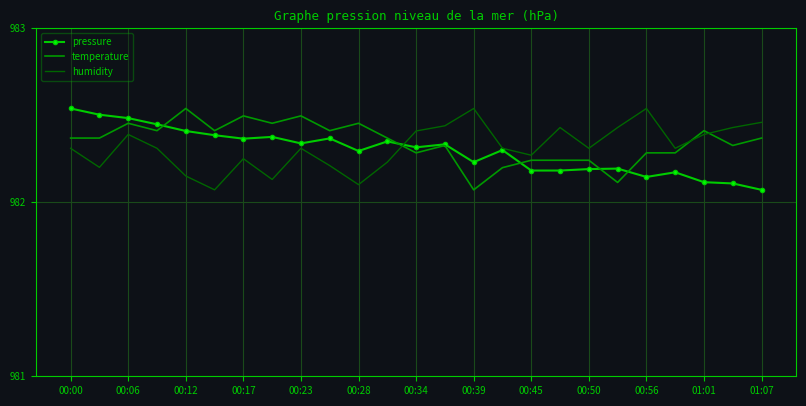

At which category is the sum across all series the highest?

00:06